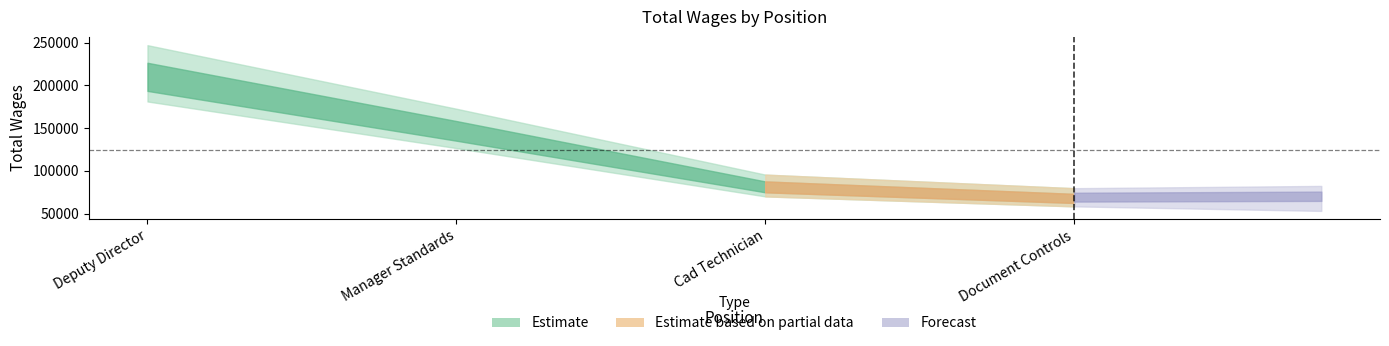

True or false: there are more than 2 points higher than both neighbors.

False